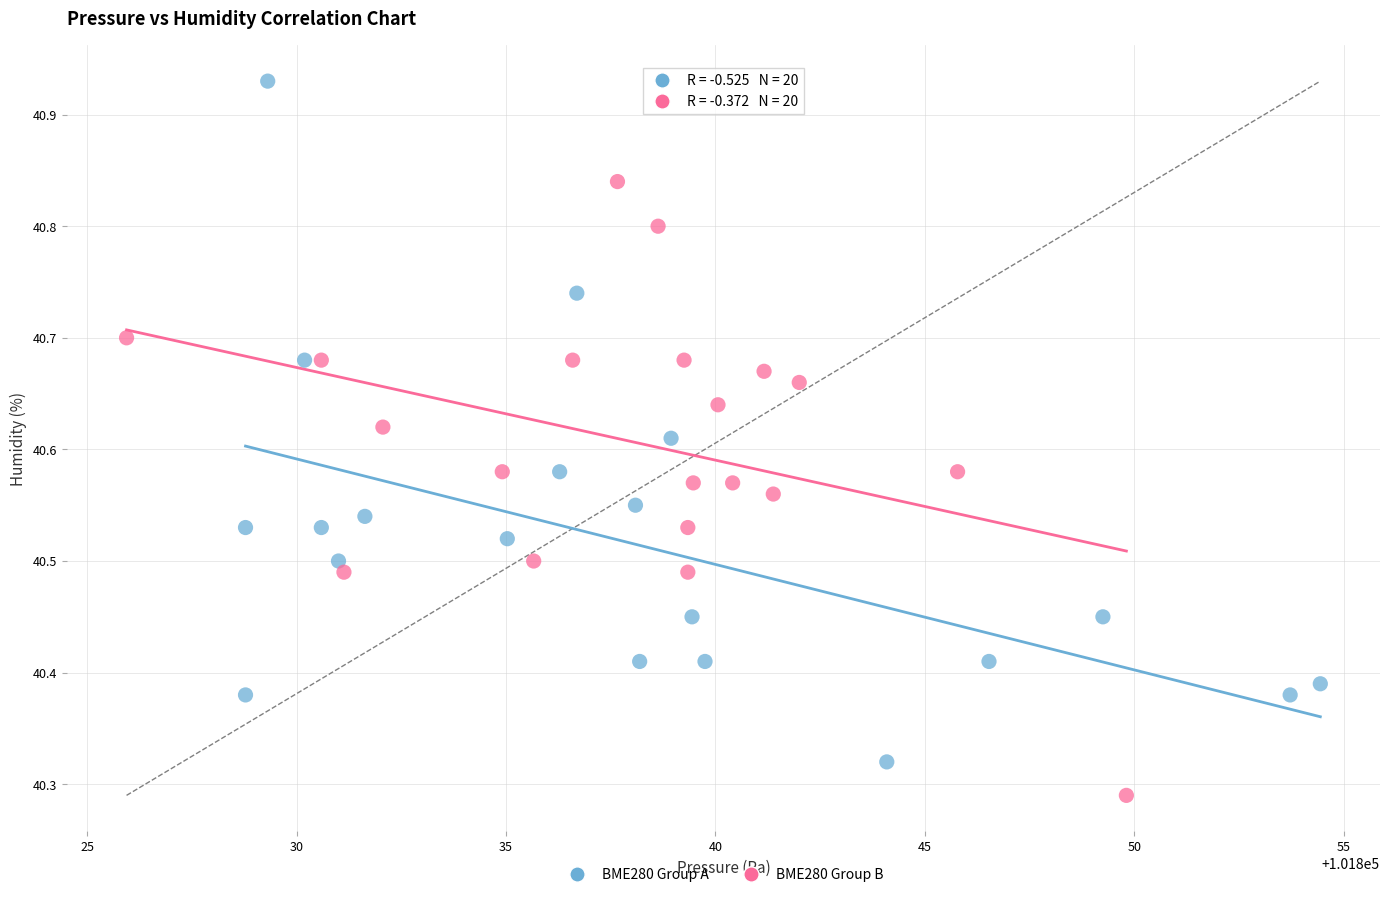

Which series has the widest spread of Y values?

BME280 Group A